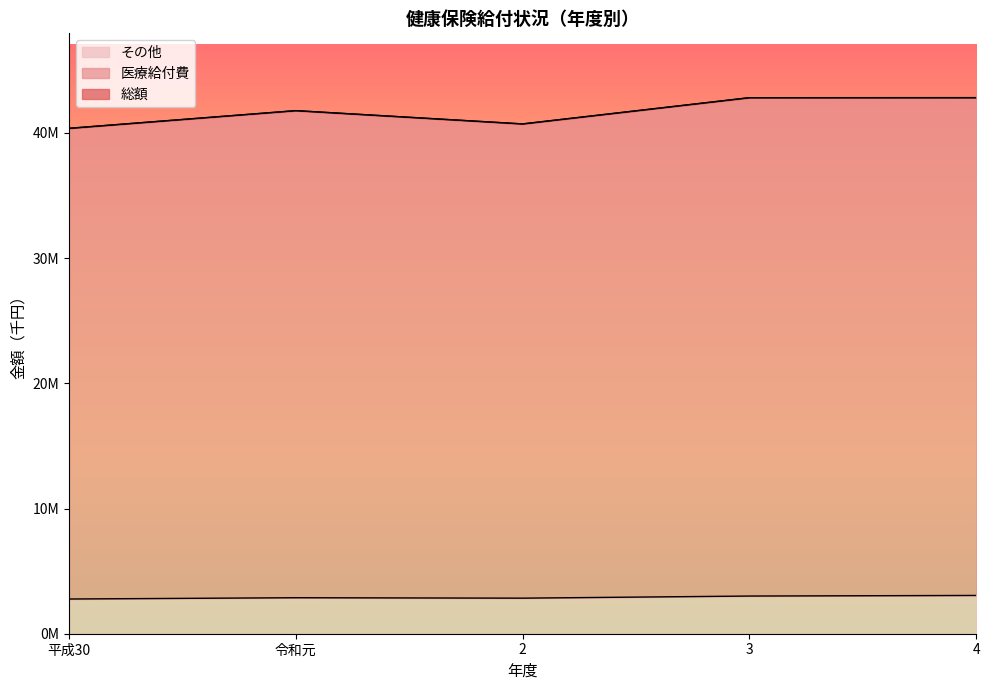

Where is 総額 nearest to the value 41584566?

令和元